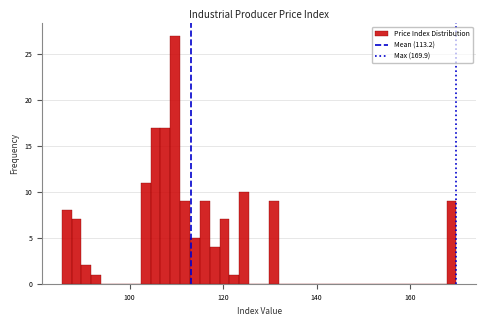

Around what value on the x-axis is the tallest bar? Give the approximate position of its centre, as read against the axis.

110